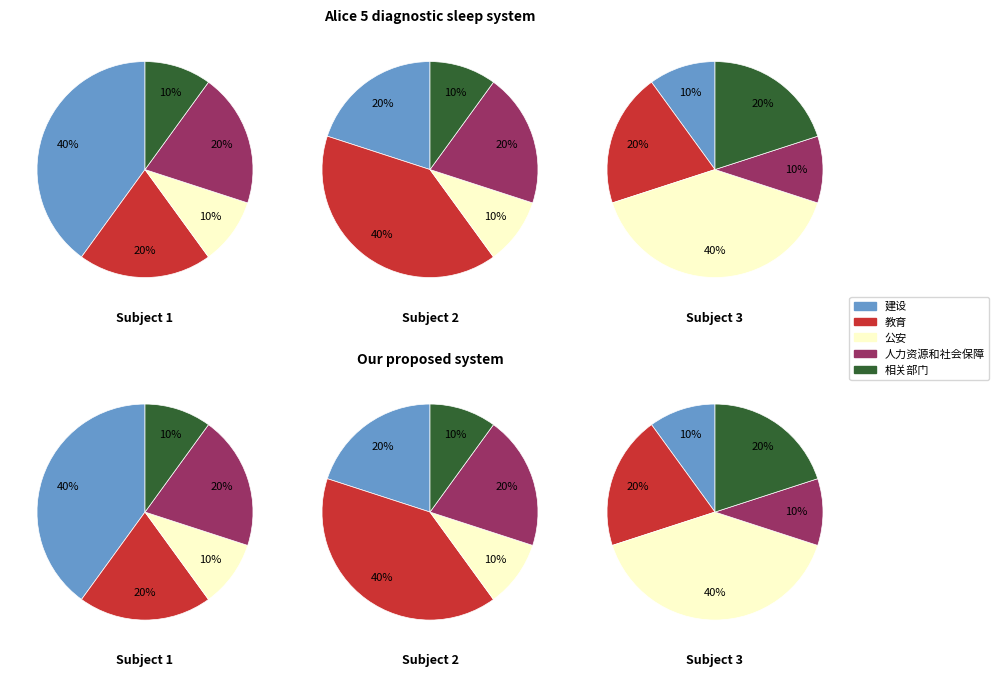

Rank the categories by value from lowest to highest.

公安, 相关部门, 教育, 人力资源和社会保障, 建设